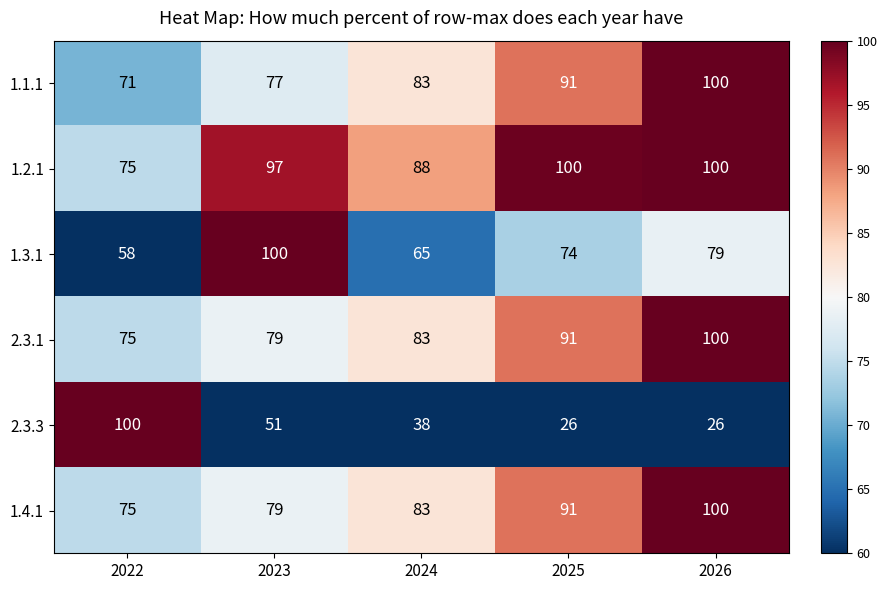

Is it true that 2.3.1 equals 79 at 2023?

True